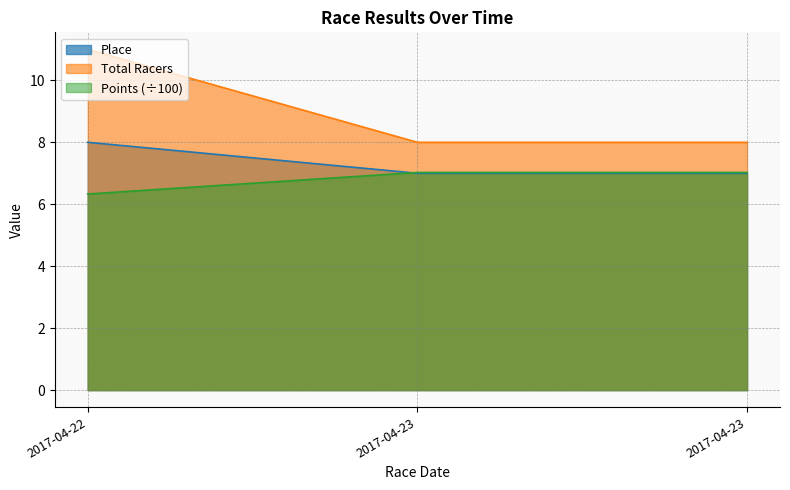

Between 2017-04-22 and 2017-04-23, which is larger?

2017-04-22